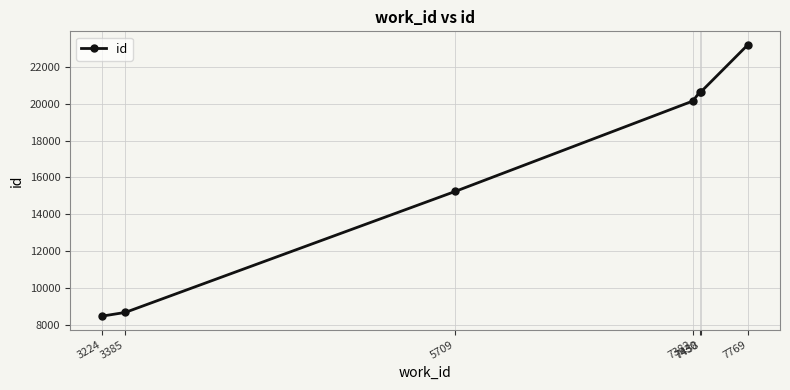

What is the value of the 4th point from the left?

20143